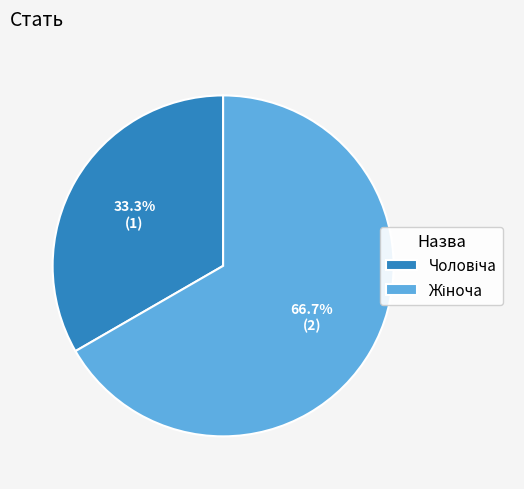

Is there a majority slice in this chart?

Yes